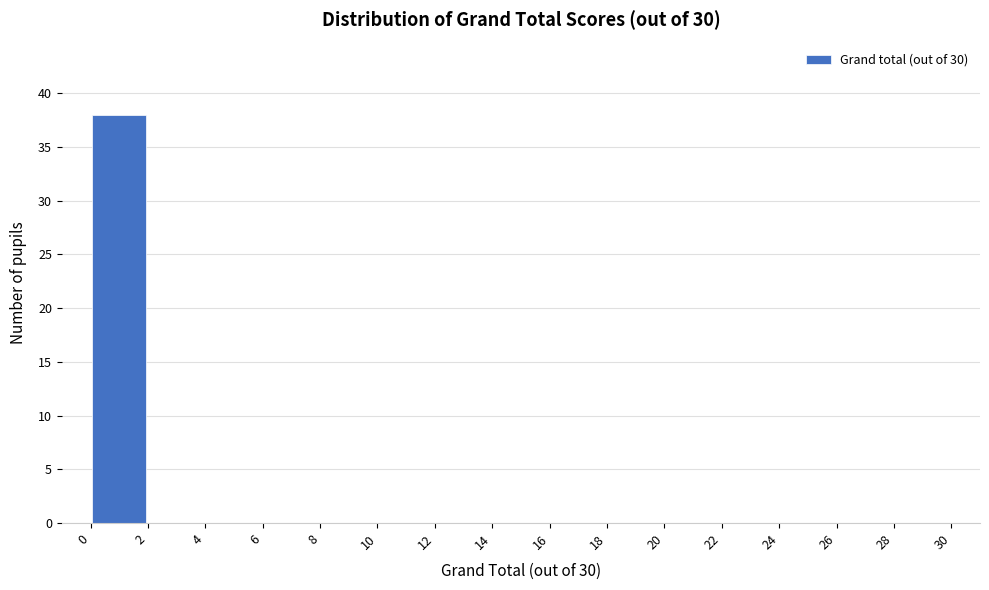

Reading left to right, transcribe this chart: for each bar, give the range it covers on the x-axis and its height. The values are not printed on the chart, so give them approximately, as read against the axis.

0 to 2: 38
2 to 4: 0
4 to 6: 0
6 to 8: 0
8 to 10: 0
10 to 12: 0
12 to 14: 0
14 to 16: 0
16 to 18: 0
18 to 20: 0
20 to 22: 0
22 to 24: 0
24 to 26: 0
26 to 28: 0
28 to 30: 0